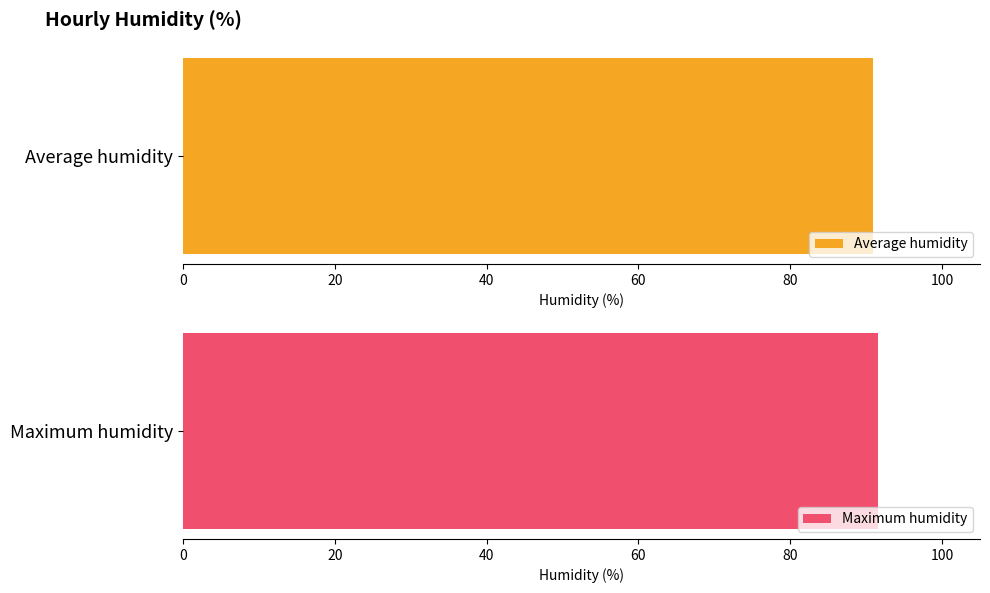

Which series has the largest total across all categories?

Maximum humidity